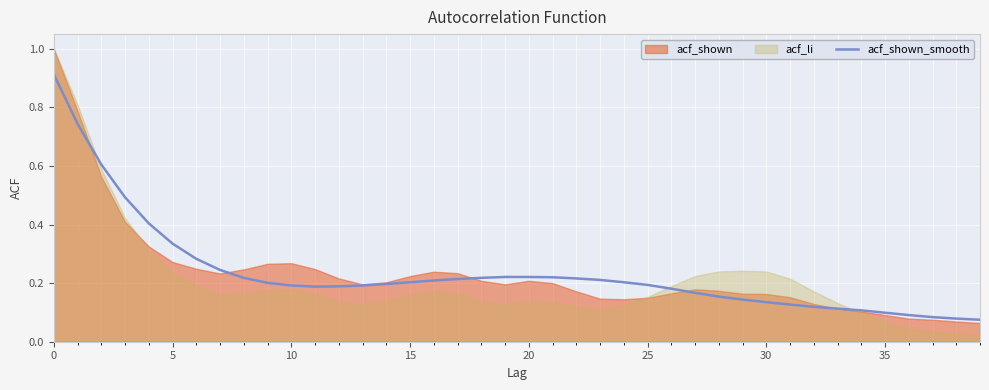

What is the sum of the values at 34 and 37?

0.2